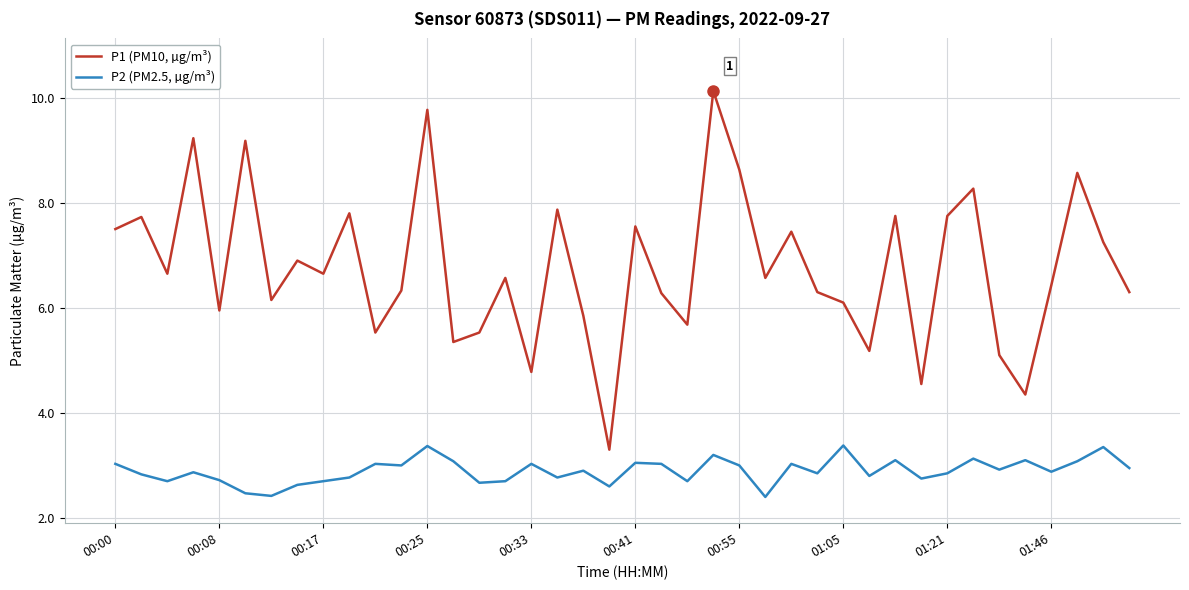

True or false: P1 (PM10, µg/m³) has more than 1 points higher than both neighbors.

True